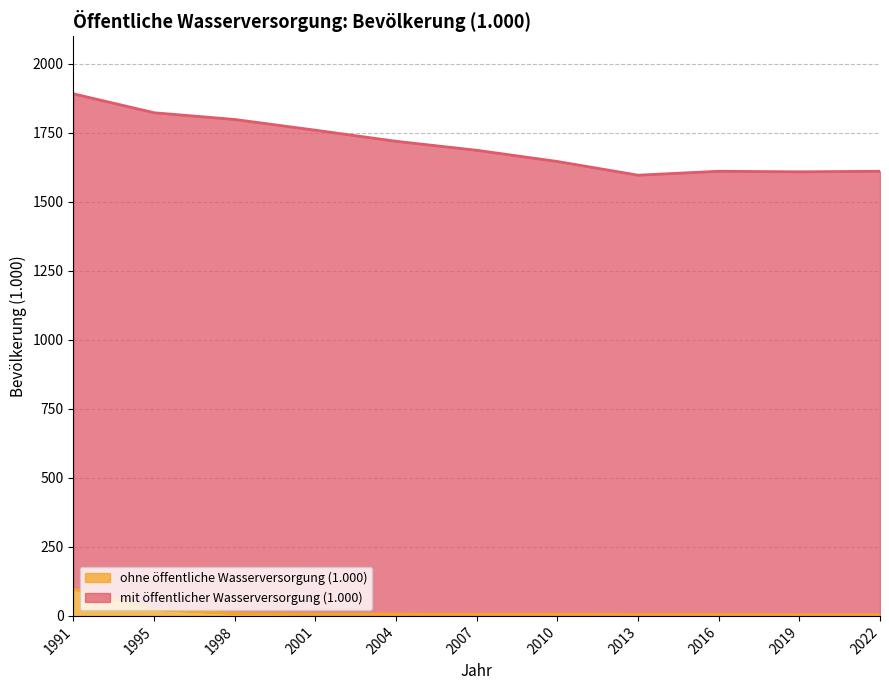

What is the difference between the values at 2013 and 1998?

4.2